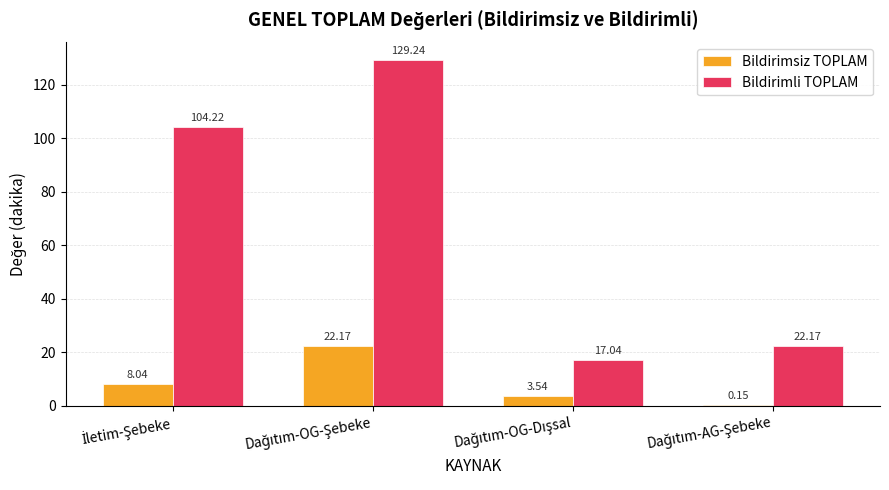

Are the bars grouped side by side (vs. stacked)?

Yes